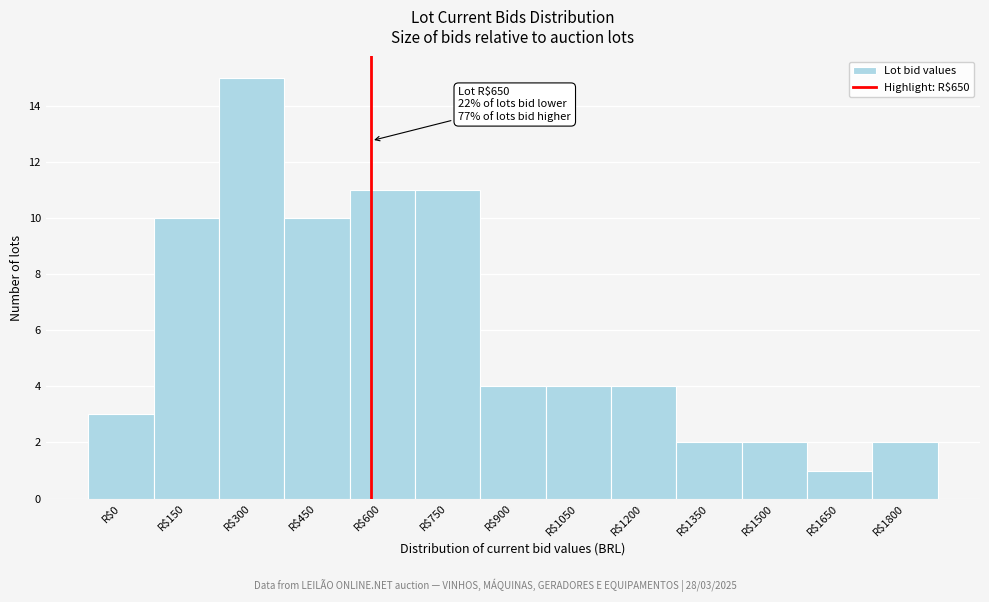

Reading left to right, transcribe all the data shown in this chart.

3	10	15	10	11	11	4	4	4	2	2	1	2